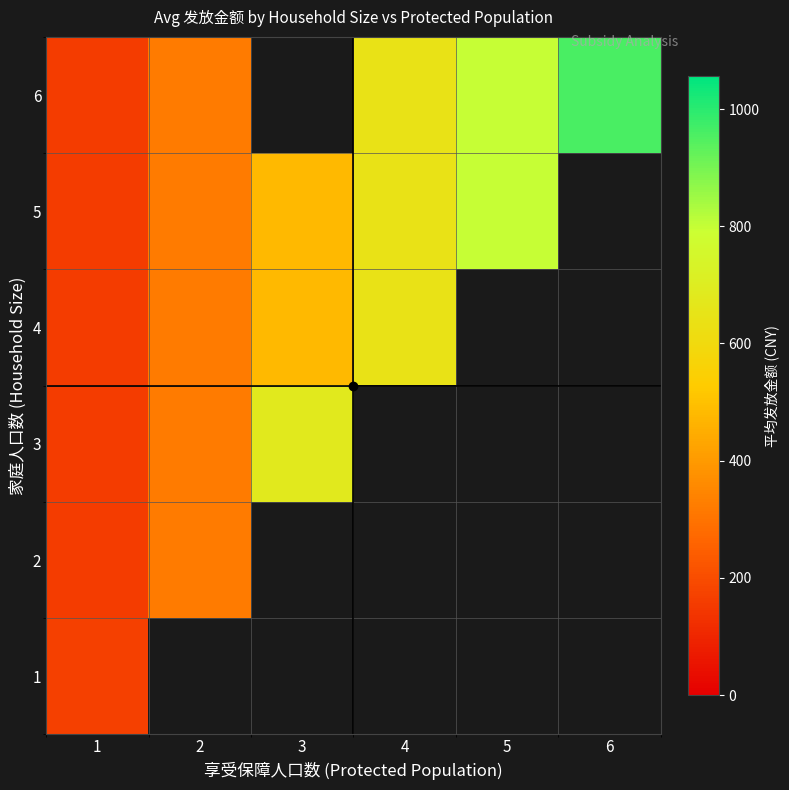

Is the value of 1 at 4 greater than the value of 6 at 6?

No